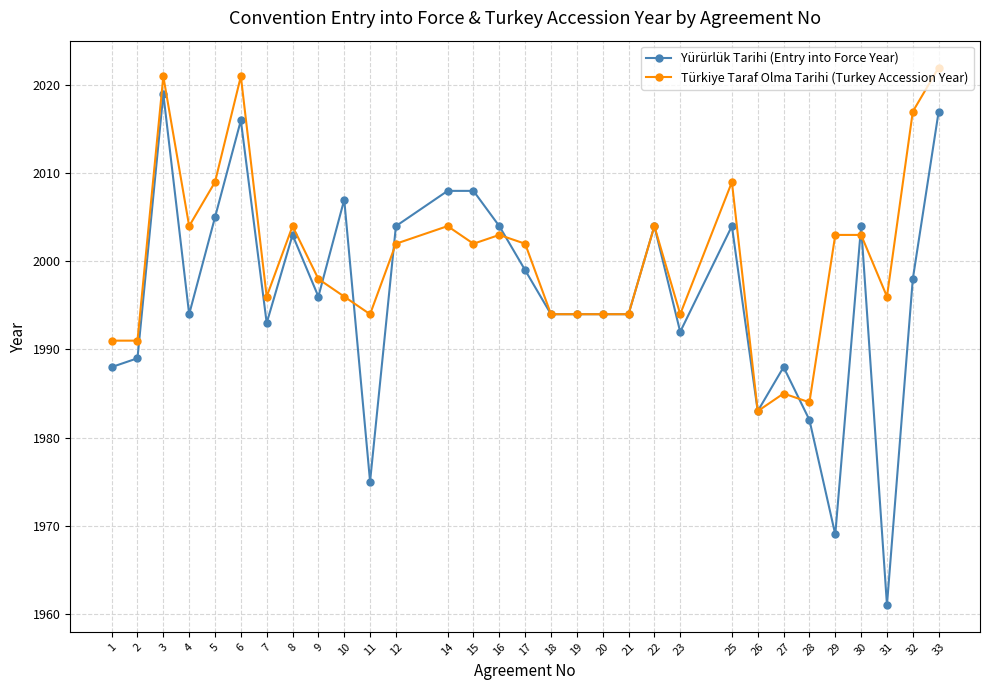

What is the difference between the maximum and second lowest values in the Yürürlük Tarihi (Entry into Force Year) series?

50